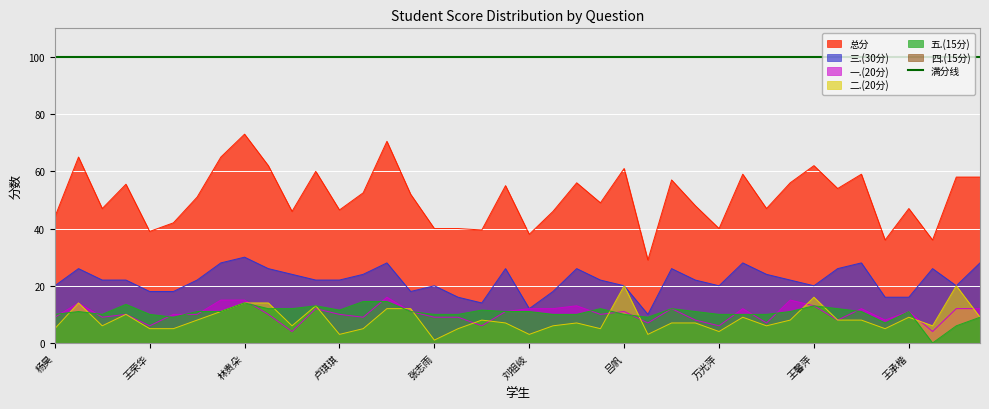

True or false: 三.(30分) and 二.(20分) intersect in this chart.

False